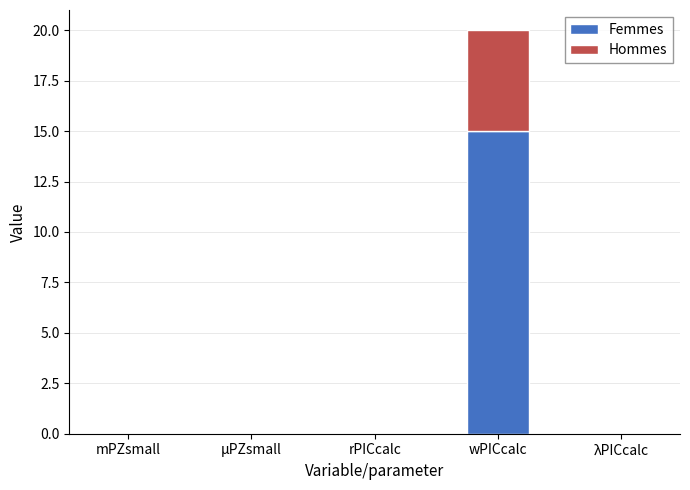

Is it true that Femmes equals 0.0 at mPZsmall?

True